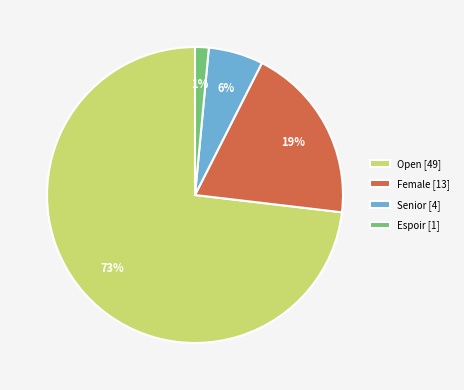

Between Female [13] and Open [49], which is larger?

Open [49]